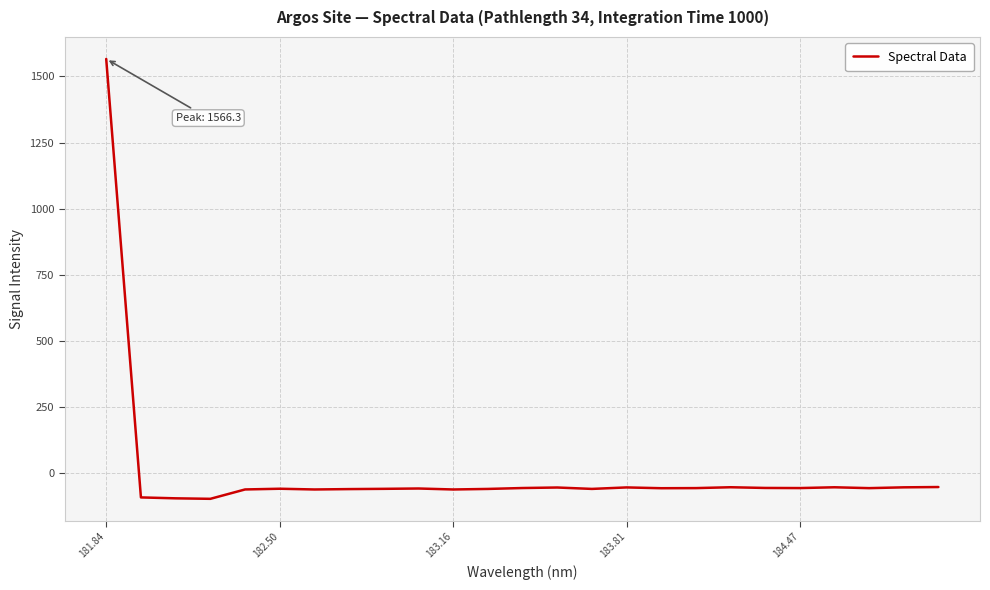

What is the greatest value displayed?

1566.3